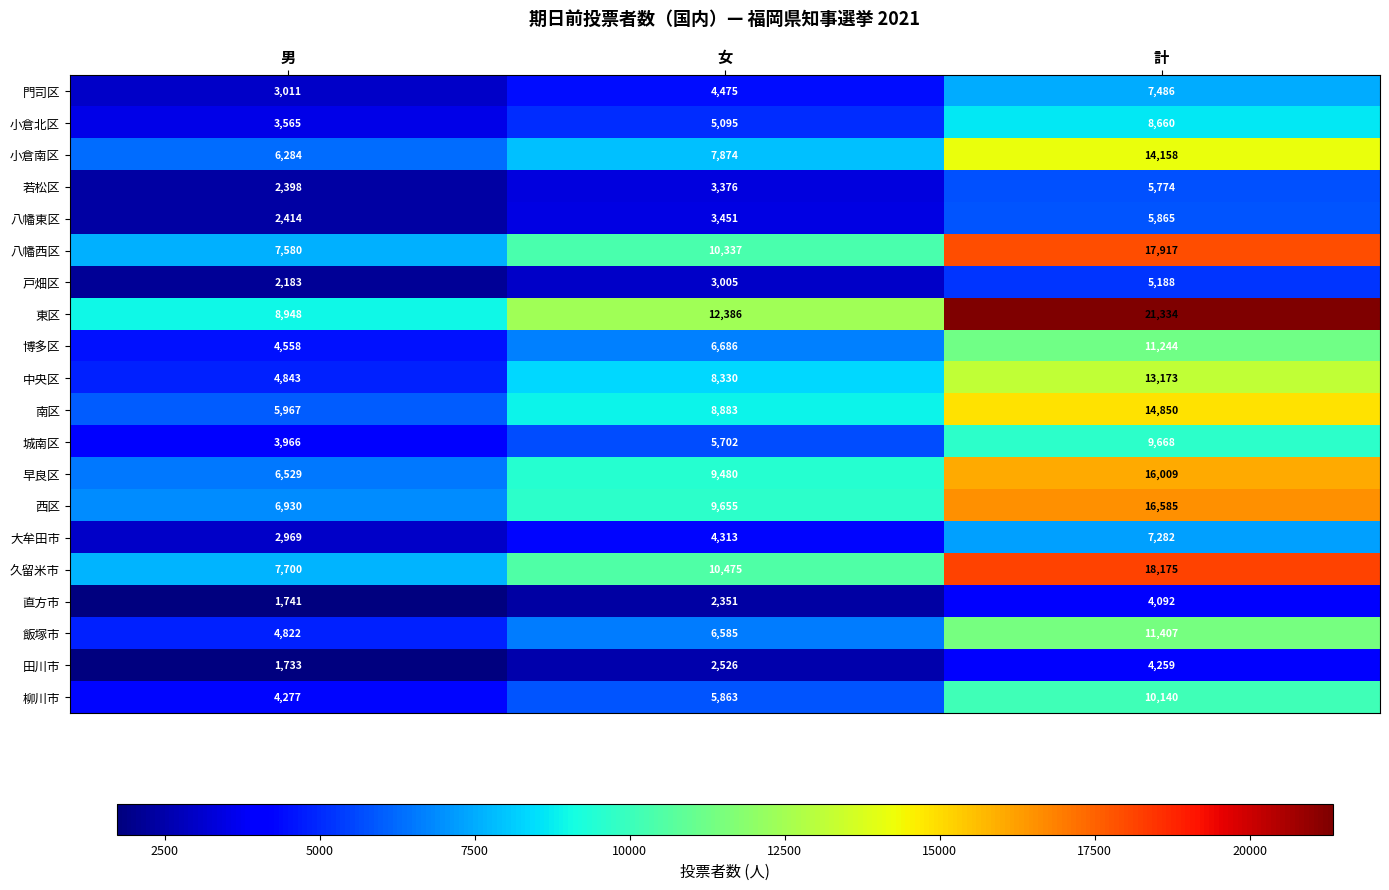

Which series has the largest range (max minus min)?

東区